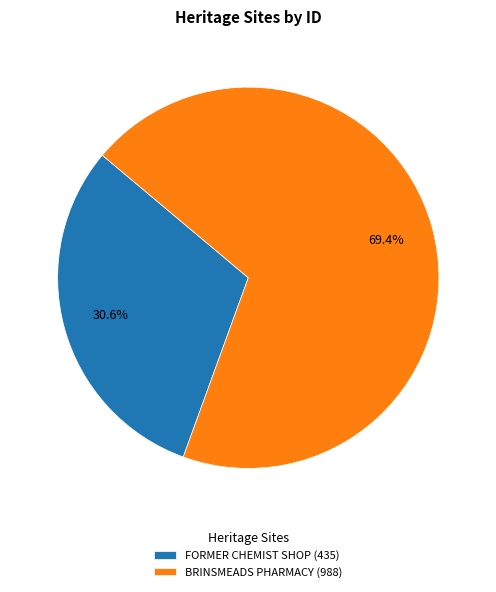

To the nearest percent, what portion does FORMER CHEMIST SHOP represent?

31%